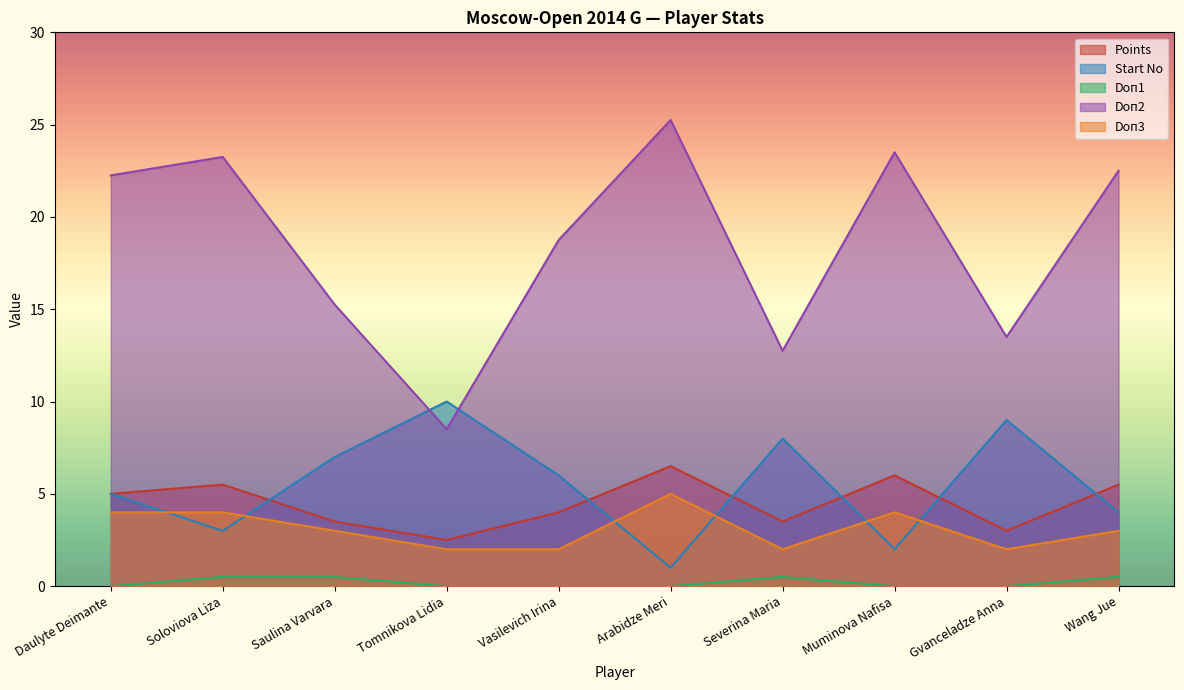

What is the difference between the Doп2 values at Muminova Nafisa and Tomnikova Lidia?

15.0